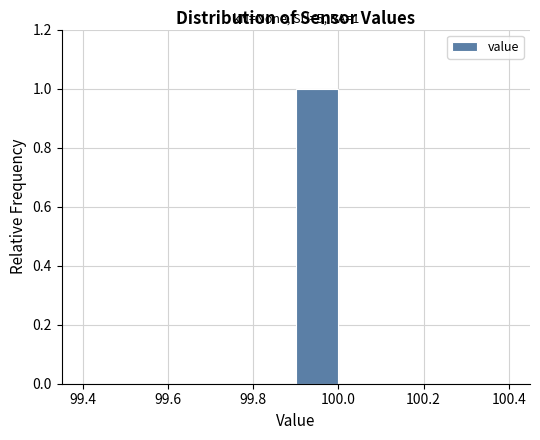

Over which range of the x-axis is the bar tallest?

99.9 to 100.0